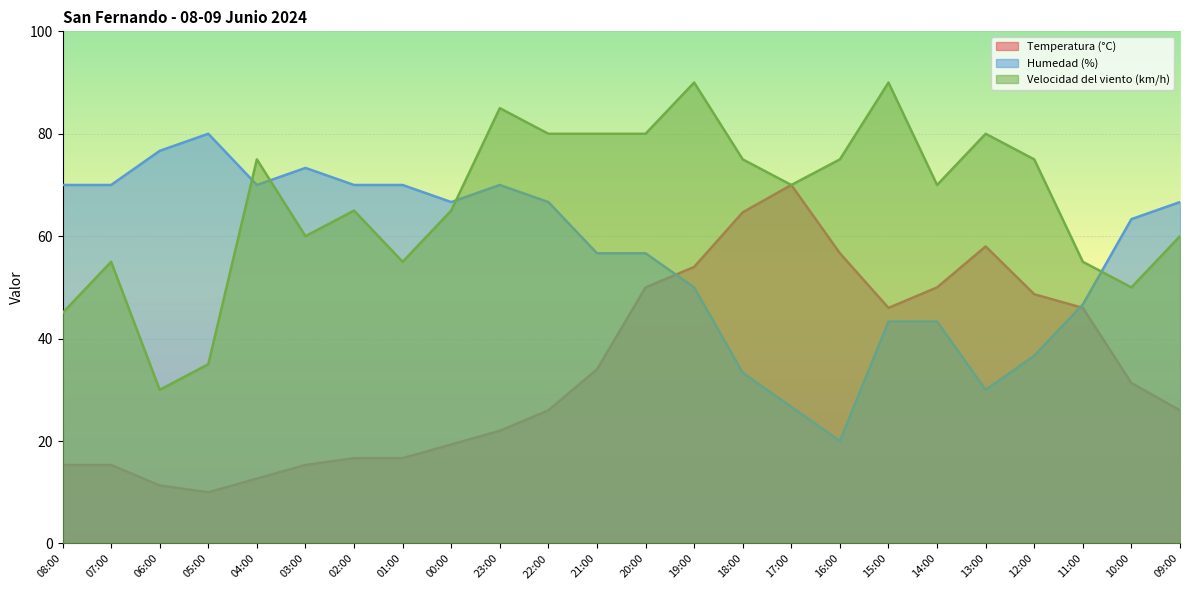

Reading left to right, extract all data points from this chart.

Temperatura (°C): 08:00=15.3	07:00=15.3	06:00=11.3	05:00=10.0	04:00=12.7	03:00=15.3	02:00=16.7	01:00=16.7	00:00=19.3	23:00=22.0	22:00=26.0	21:00=34.0	20:00=50.0	19:00=54.0	18:00=64.7	17:00=70.0	16:00=56.7	15:00=46.0	14:00=50.0	13:00=58.0	12:00=48.7	11:00=46.0	10:00=31.3	09:00=26.0
Humedad (%): 08:00=70.0	07:00=70.0	06:00=76.7	05:00=80.0	04:00=70.0	03:00=73.3	02:00=70.0	01:00=70.0	00:00=66.7	23:00=70.0	22:00=66.7	21:00=56.7	20:00=56.7	19:00=50.0	18:00=33.3	17:00=26.7	16:00=20.0	15:00=43.3	14:00=43.3	13:00=30.0	12:00=36.7	11:00=46.7	10:00=63.3	09:00=66.7
Velocidad del viento (km/h): 08:00=45.0	07:00=55.0	06:00=30.0	05:00=35.0	04:00=75.0	03:00=60.0	02:00=65.0	01:00=55.0	00:00=65.0	23:00=85.0	22:00=80.0	21:00=80.0	20:00=80.0	19:00=90.0	18:00=75.0	17:00=70.0	16:00=75.0	15:00=90.0	14:00=70.0	13:00=80.0	12:00=75.0	11:00=55.0	10:00=50.0	09:00=60.0